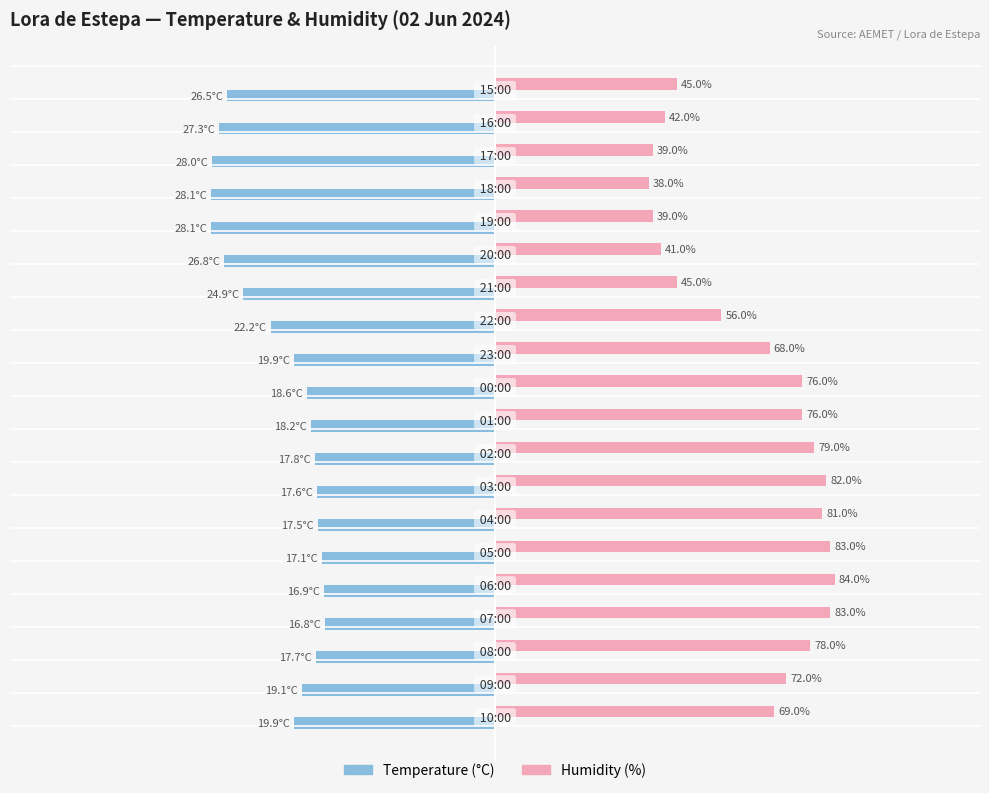

What are all the series names shown in the legend?

Temperature (°C), Humidity (%)